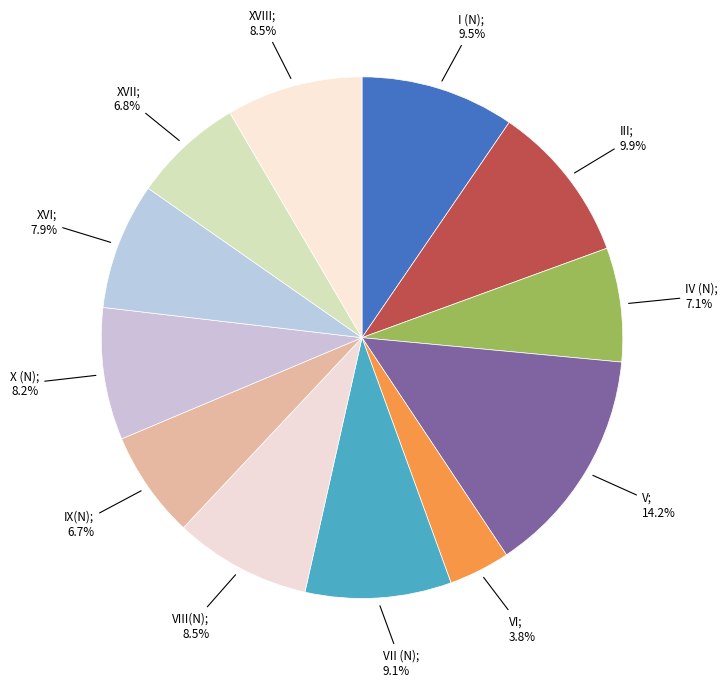

Count the number of slices in the pie.

12